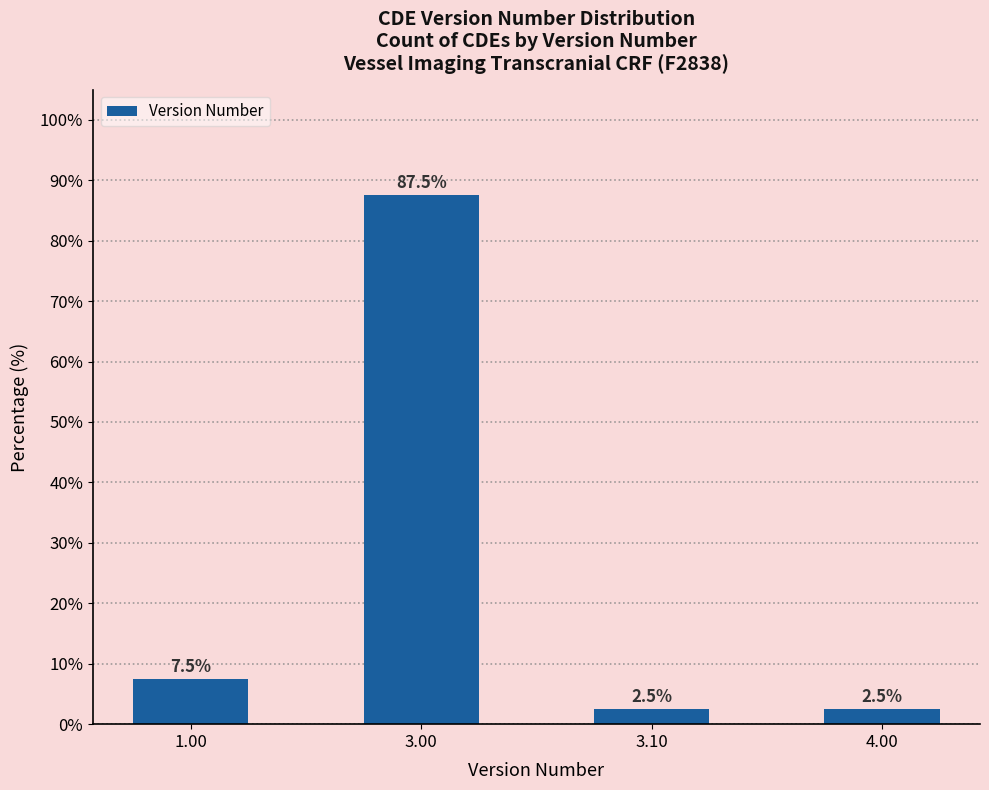

Reading left to right, extract all data points from this chart.

7.5	87.5	2.5	2.5